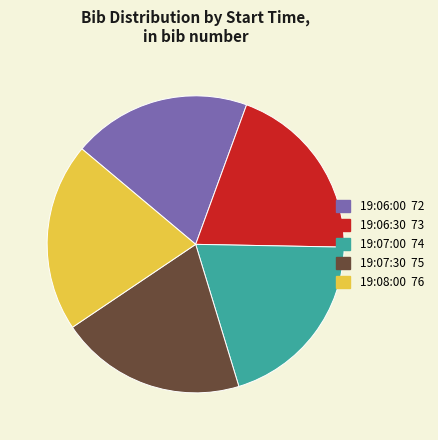

Is the sum of 19:07:30 75 and 19:06:30 73 greater than half?

No